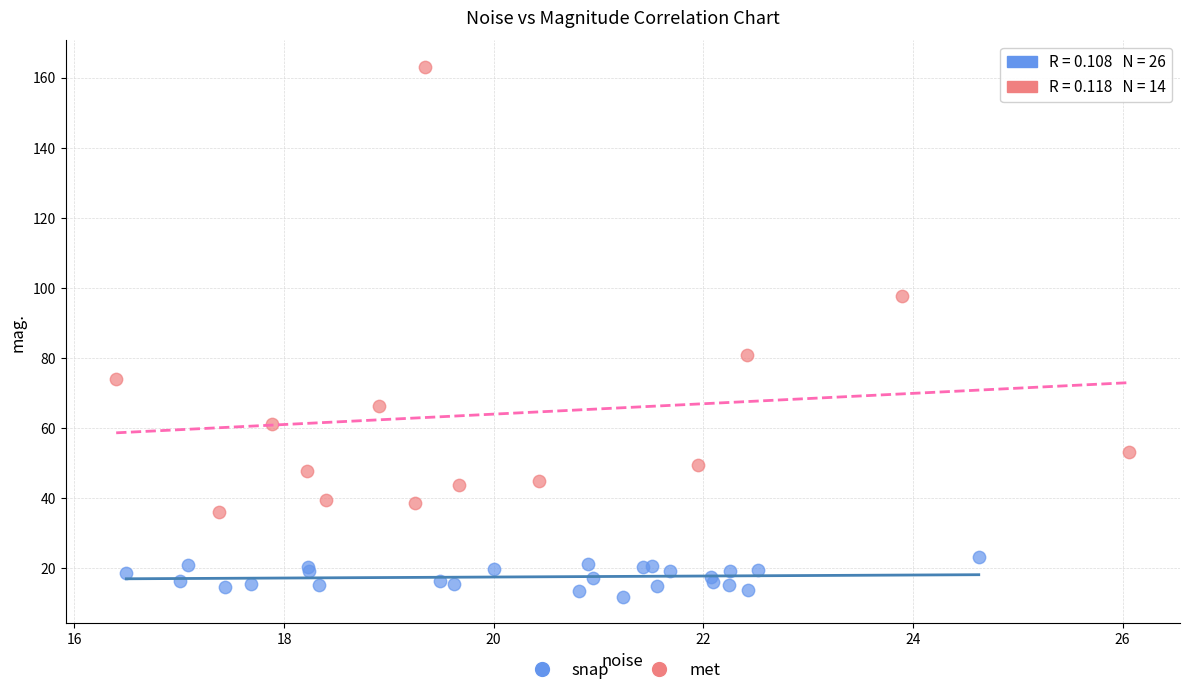

What are all the series names shown in the legend?

snap, met